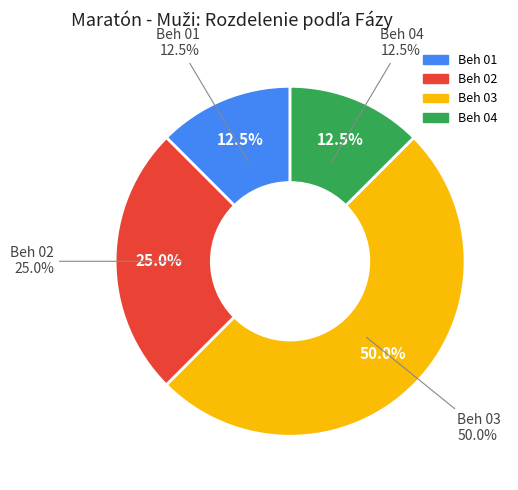

Rank the categories by value from highest to lowest.

Beh 03, Beh 02, Beh 01, Beh 04